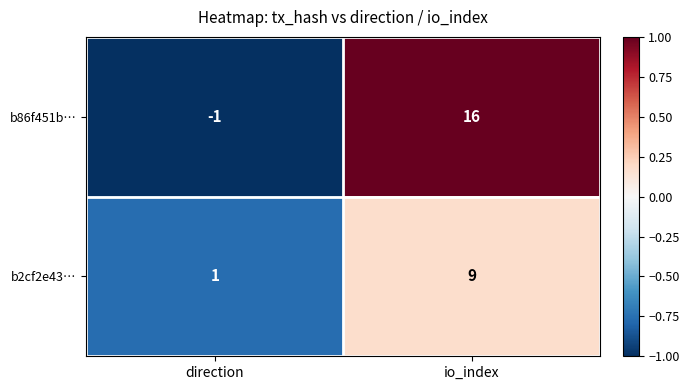

Reading left to right, extract all data points from this chart.

b86f451b…: -1	16
b2cf2e43…: 1	9